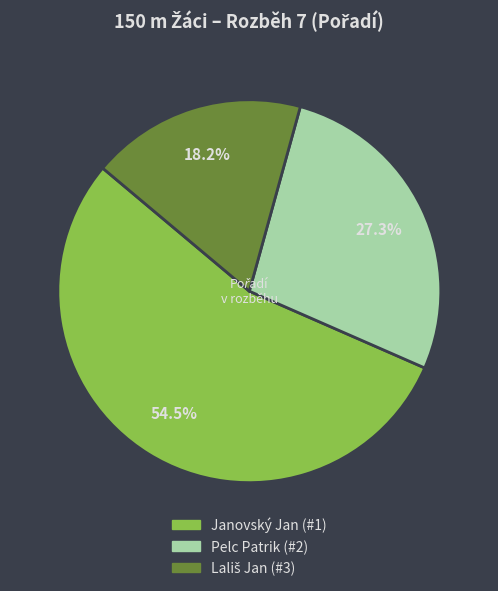

Which category accounts for the majority?

Janovský Jan